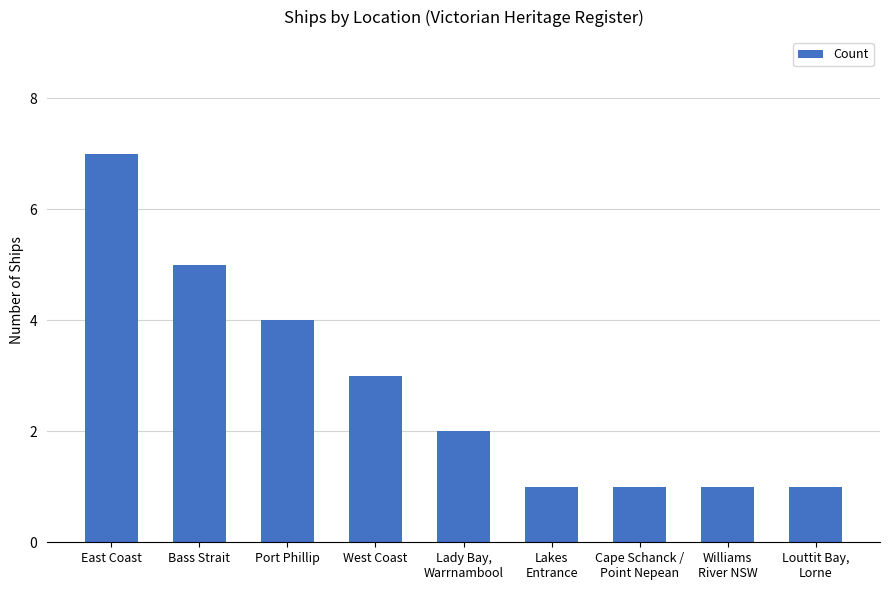

Approximately how many times larger is the value at Louttit Bay,
Lorne compared to Cape Schanck /
Point Nepean?

1.0